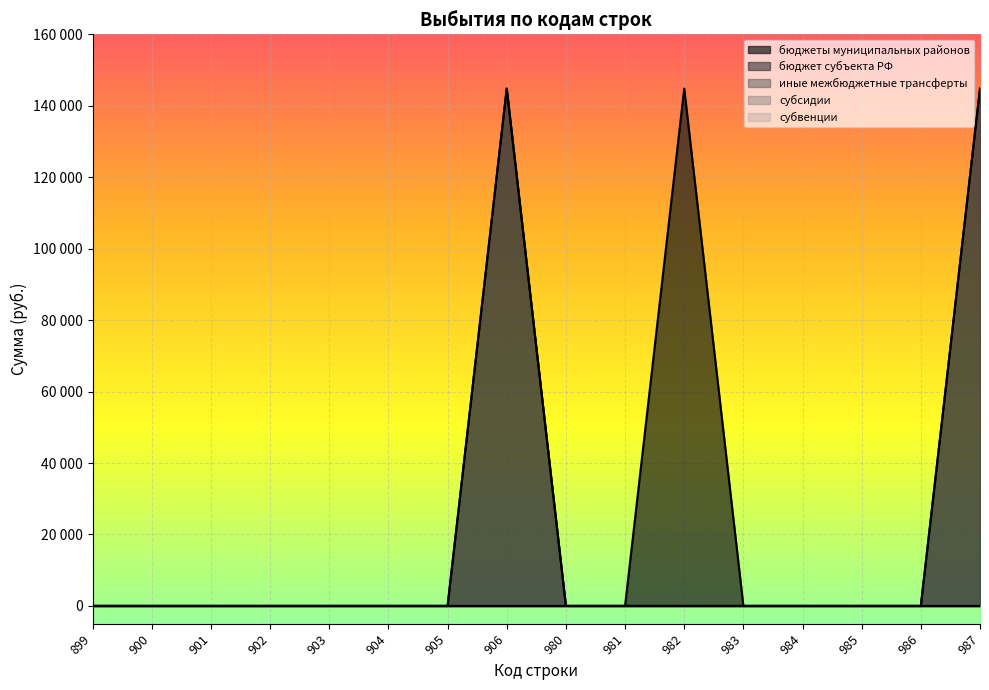

Reading right to left, extract all data points from this chart.

бюджеты муниципальных районов: 144800	0	0	0	0	144800	0	0	144800	0	0	0	0	0	0	0
бюджет субъекта РФ: 0	0	0	0	0	0	0	0	0	0	0	0	0	0	0	0
иные межбюджетные трансферты: 144800	0	0	0	0	0	0	0	144800	0	0	0	0	0	0	0
субсидии: 0	0	0	0	0	0	0	0	0	0	0	0	0	0	0	0
субвенции: 0	0	0	0	0	0	0	0	0	0	0	0	0	0	0	0